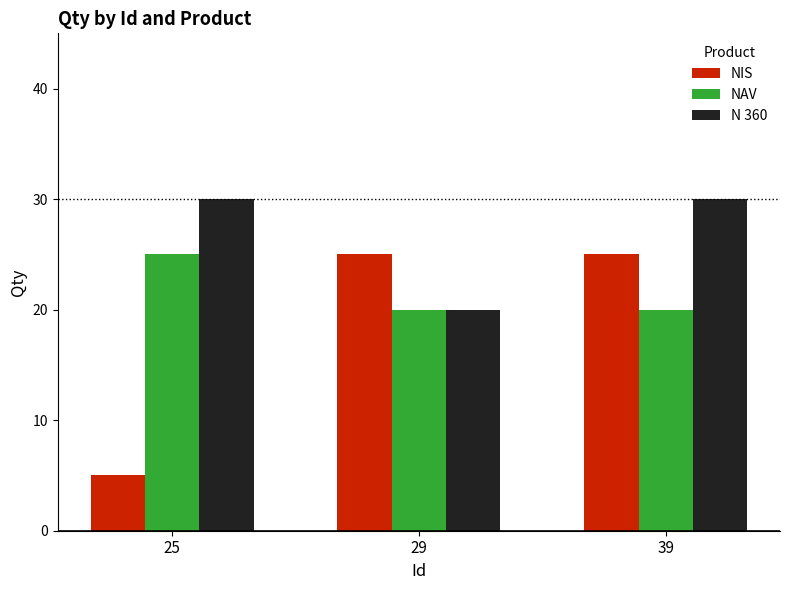

Reading left to right, transcribe all the data shown in this chart.

NIS: 5	25	25
NAV: 25	20	20
N 360: 30	20	30